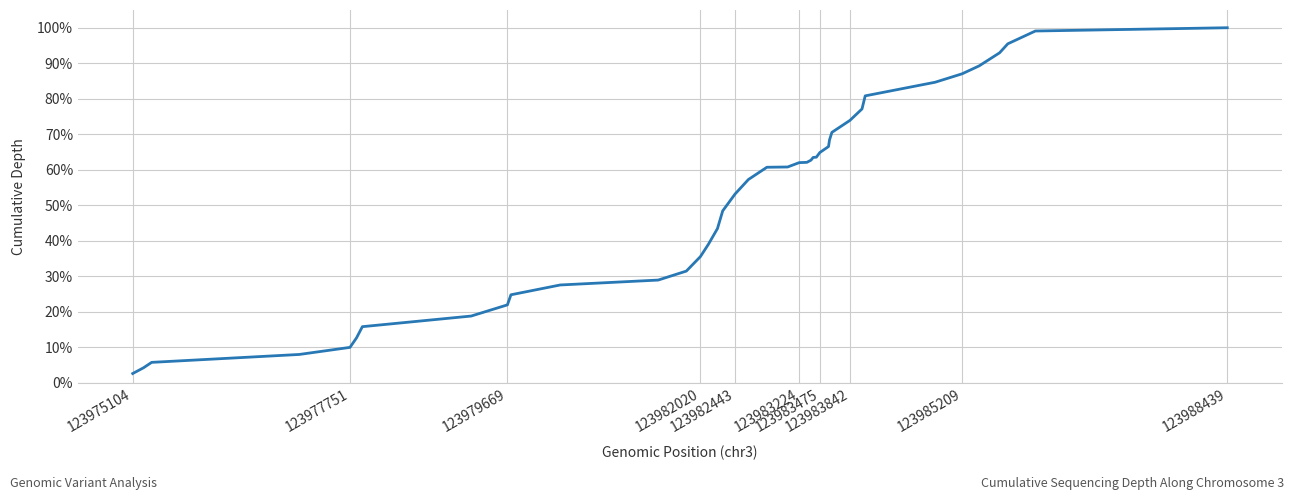

What is the greatest value displayed?

100.0